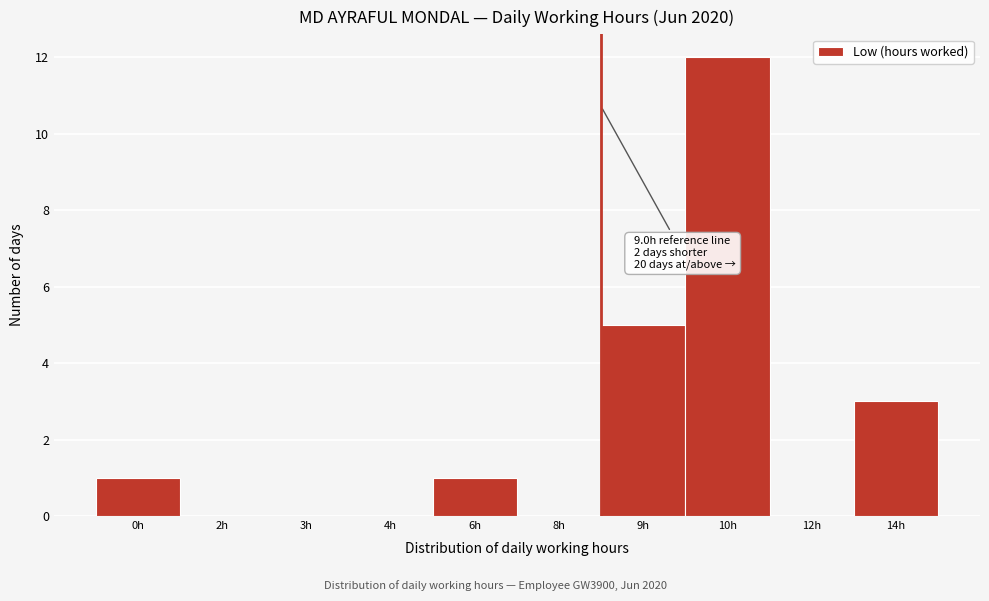

Reading right to left, transcribe all the data shown in this chart.

14h=3	12h=0	10h=12	9h=5	8h=0	6h=1	4h=0	3h=0	2h=0	0h=1